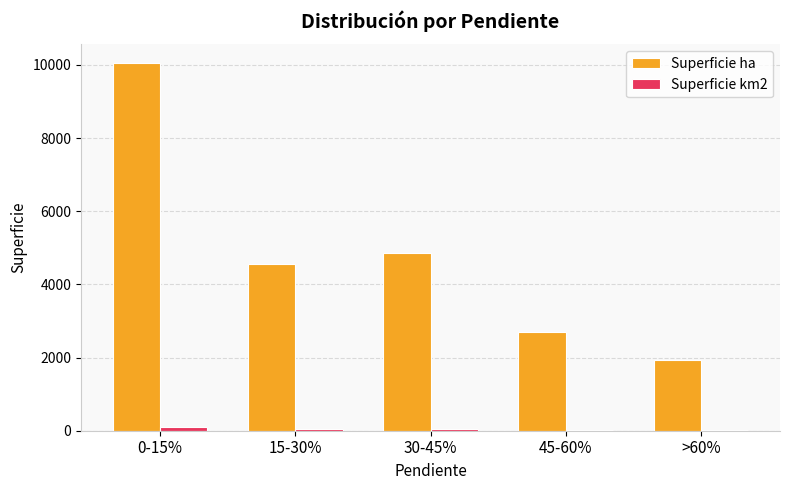

Which series changed the most between 15-30% and >60%?

Superficie ha